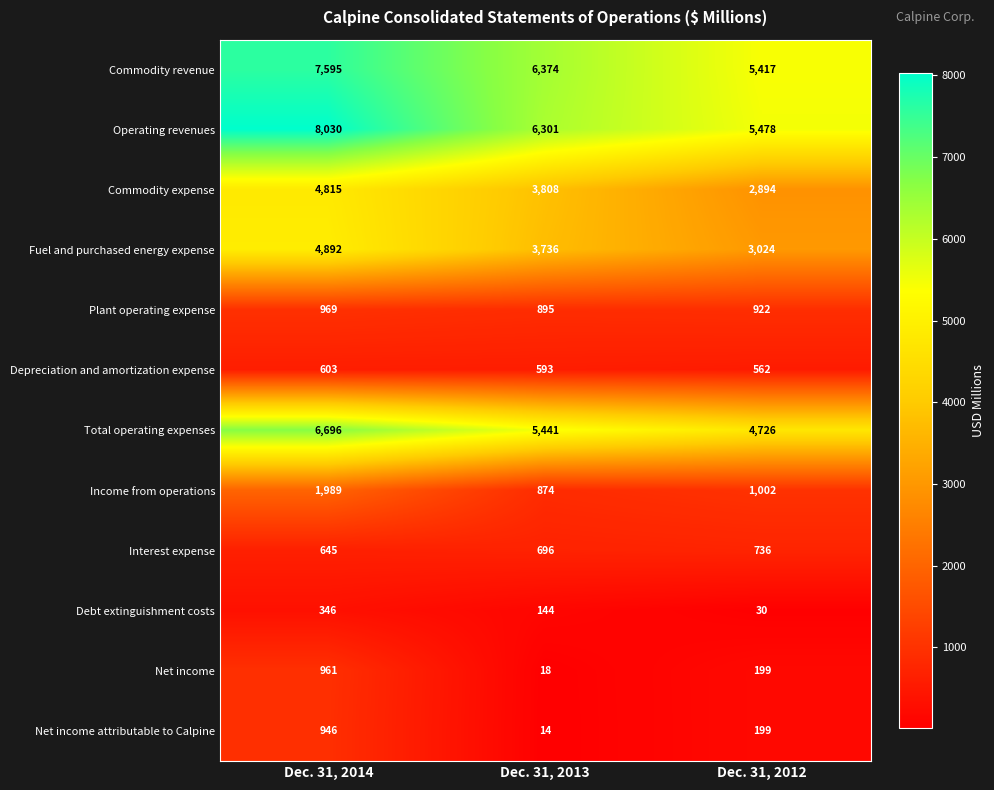

What is the difference between the Total operating expenses values at Dec. 31, 2012 and Dec. 31, 2014?

1970